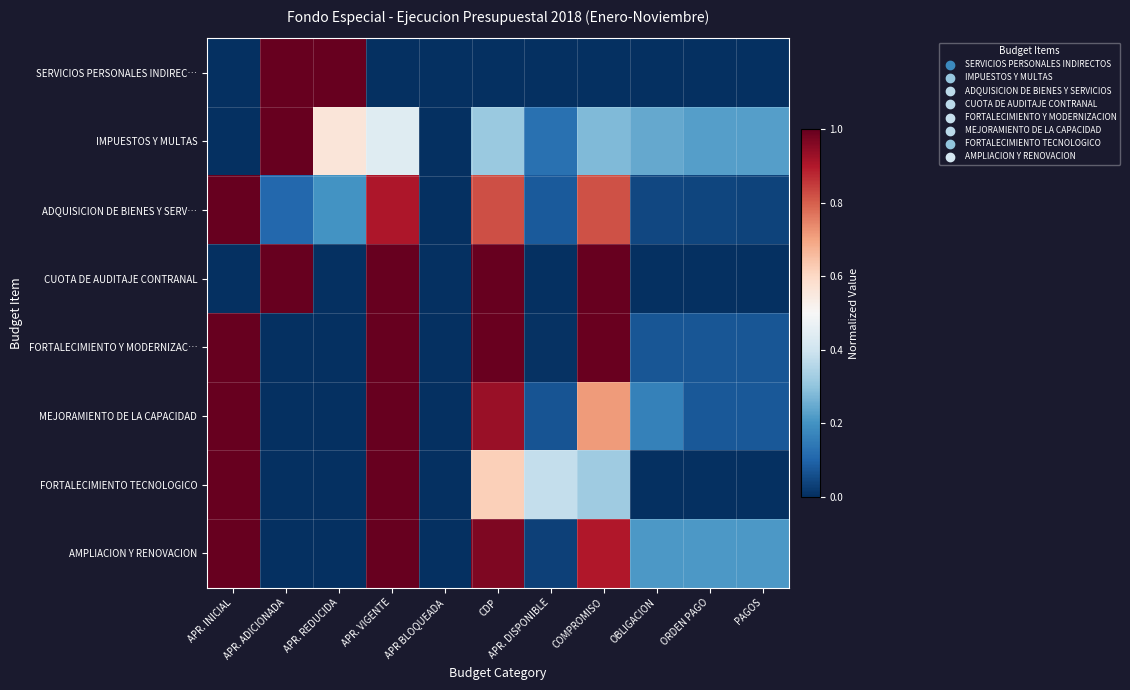

What is the total value across all series at COMPROMISO?

5.0